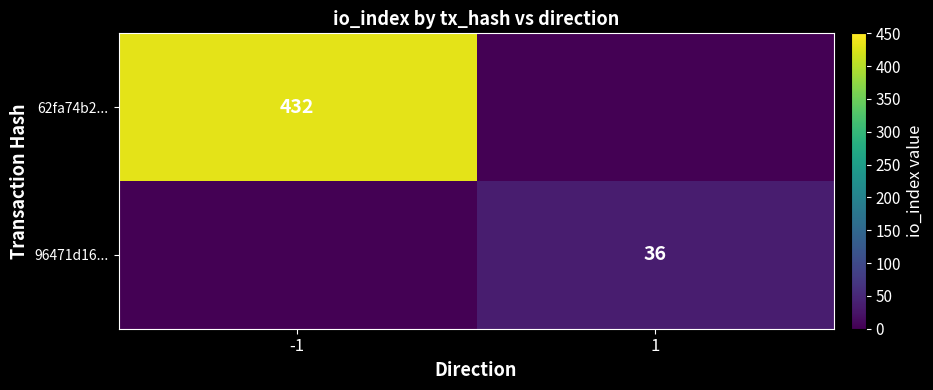

Is it true that 96471d16... equals 36 at 1?

True